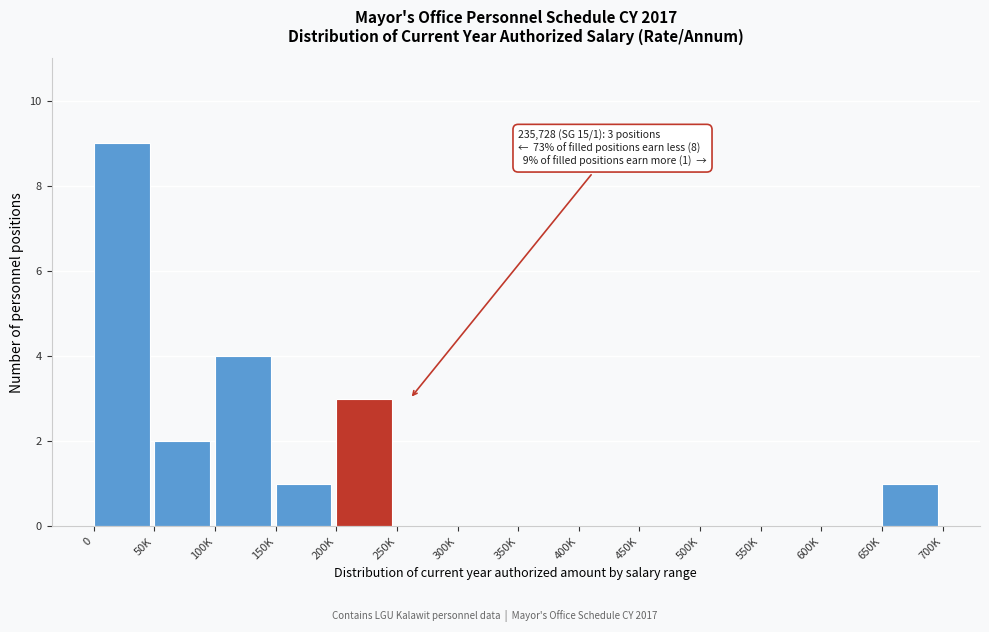

Reading right to left, list all the values displayed in this chart.

650K=1	600K=0	550K=0	500K=0	450K=0	400K=0	350K=0	300K=0	250K=0	200K=3	150K=1	100K=4	50K=2	0=9